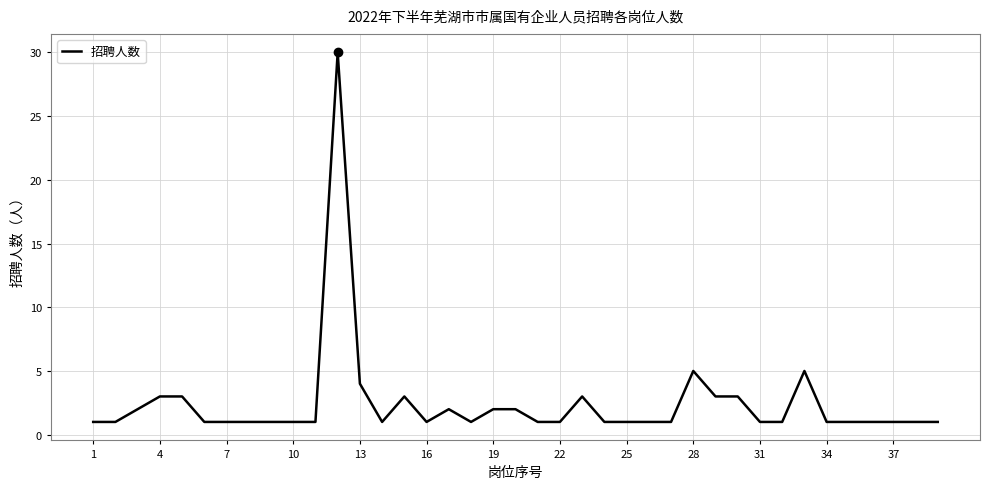

What is the greatest value displayed?

30